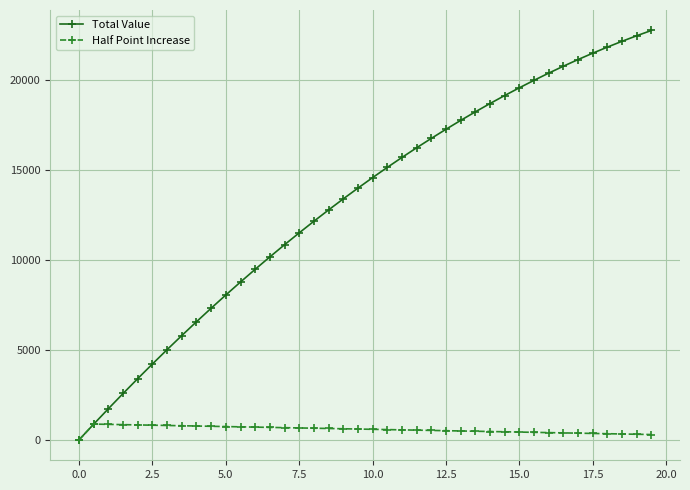

Which series has the largest total across all categories?

Total Value